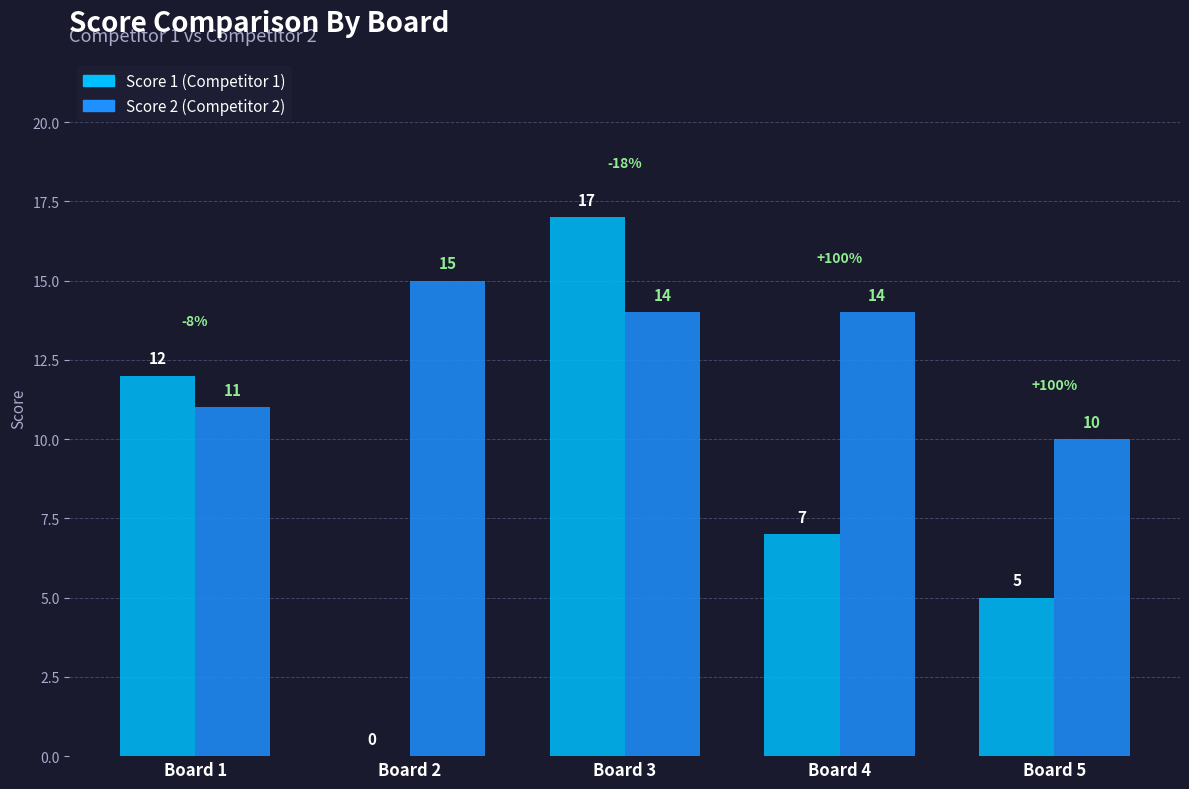

At which category does the chart reach its peak across all series?

Board 3